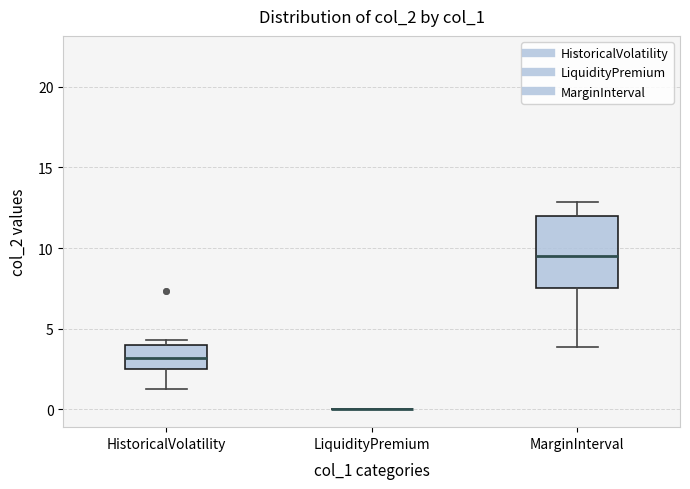

Reading left to right, transcribe this box plot: for each box, give where its median line is, the range the box spans, and where its two whiskers end, as read against the y-axis. The values are not printed on the chart, so give them approximately, as read against the axis.

HistoricalVolatility: median 3.0, box 2.5 to 4.0, whiskers 1.5 to 4.5
LiquidityPremium: box collapsed to a line at 0.0, whiskers 0.0 to 0.0
MarginInterval: median 9.5, box 7.5 to 12.0, whiskers 4.0 to 13.0